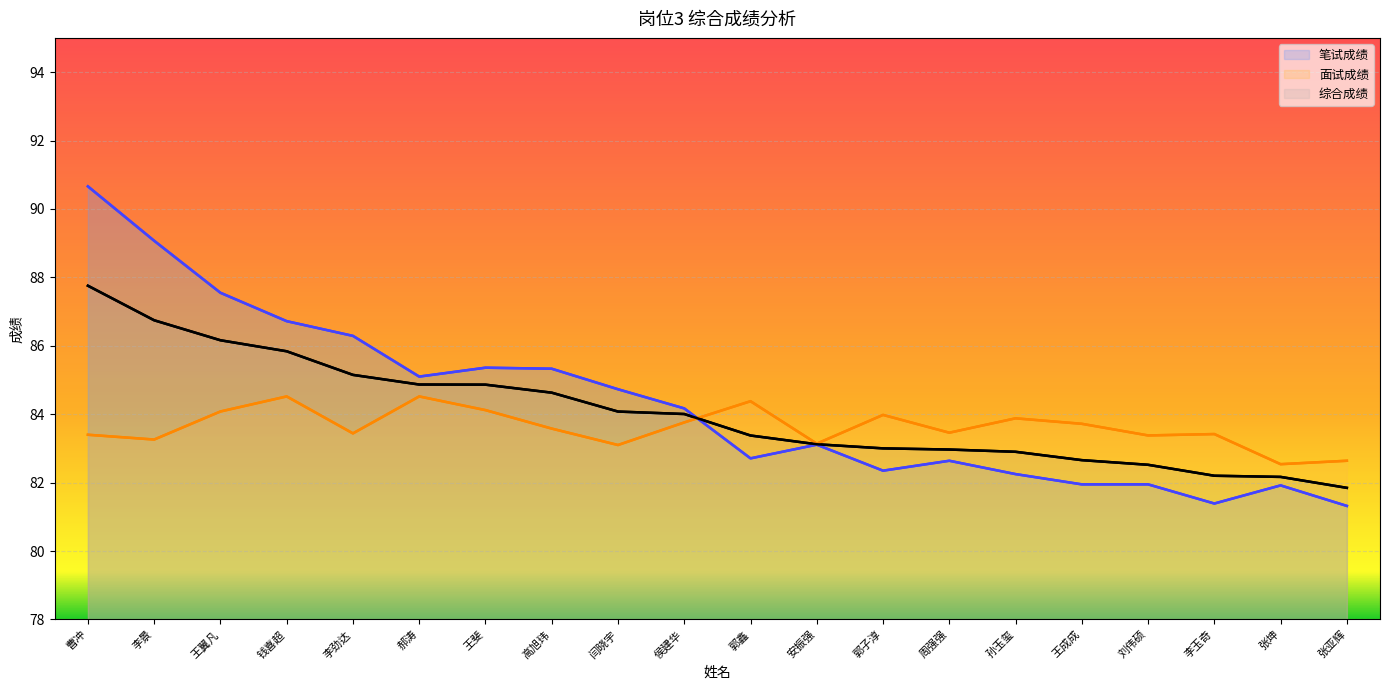

What is the label of the 18th point from the right?

王翼凡